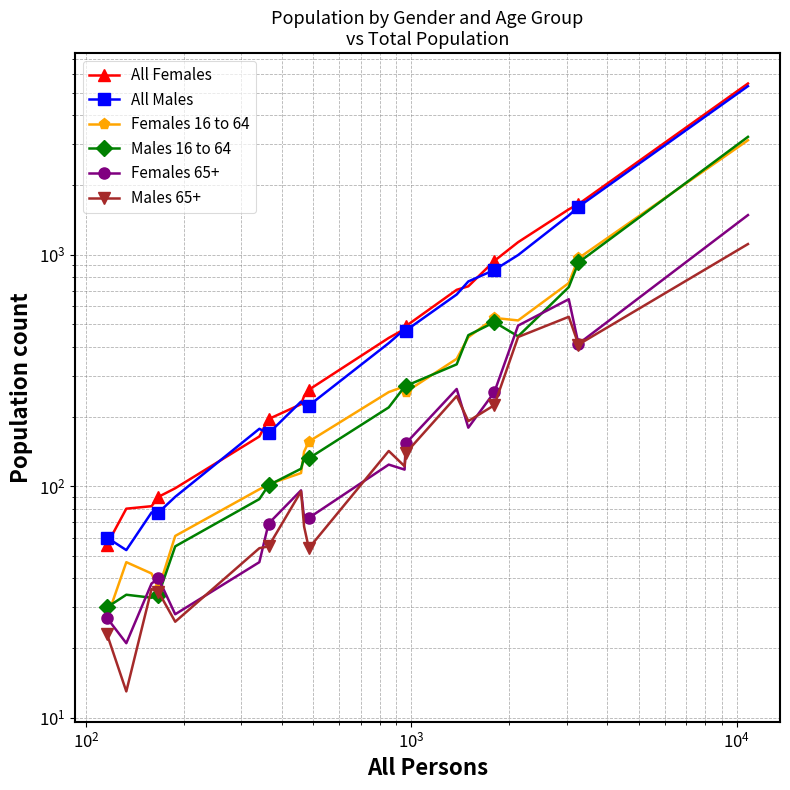

How many data points does each series have?

20